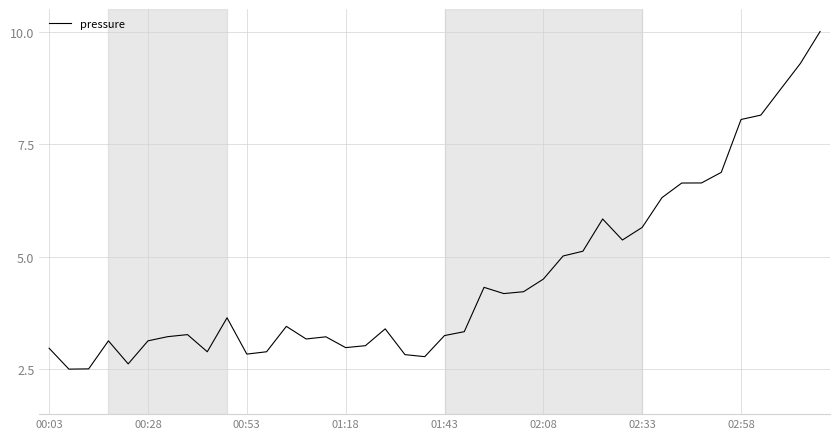

What is the minimum value shown in the chart?

2.5